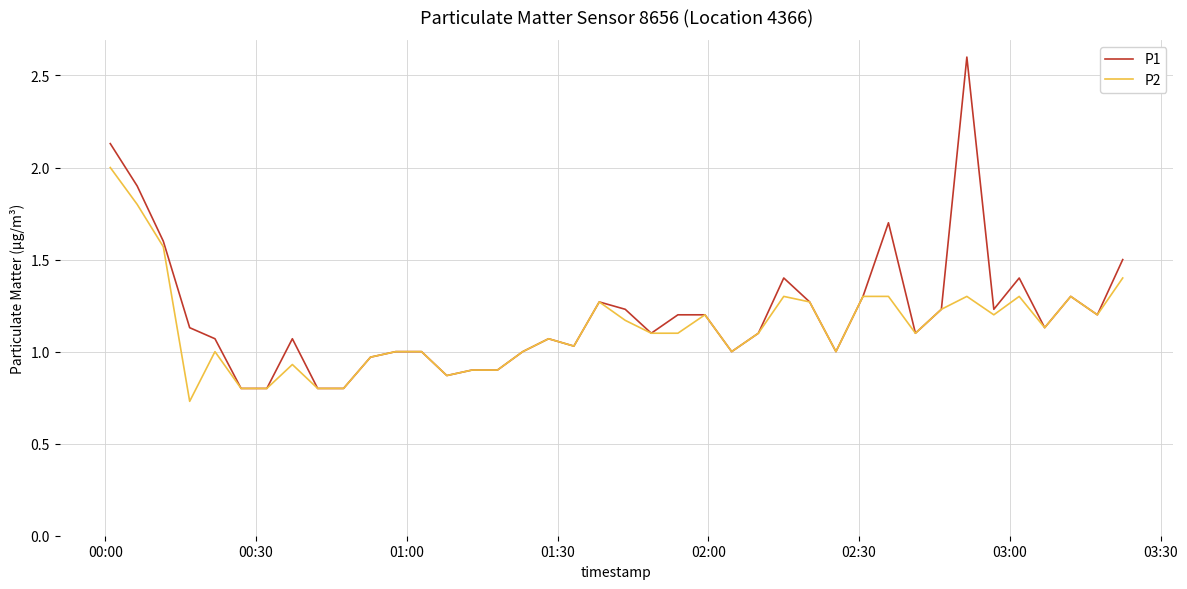

Which series has the largest range (max minus min)?

P1